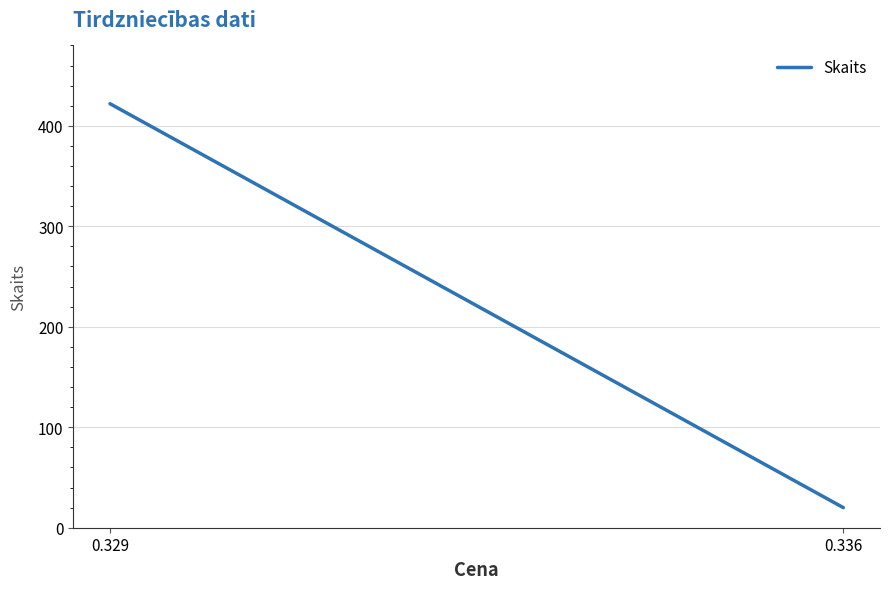

How many values are between 20 and 422?

2